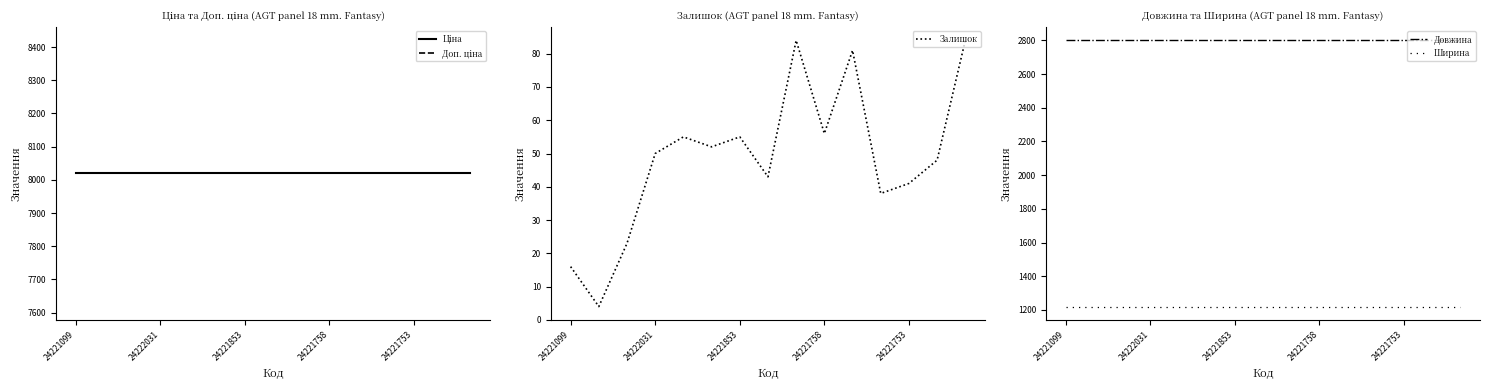

What position from the left is 10?

11